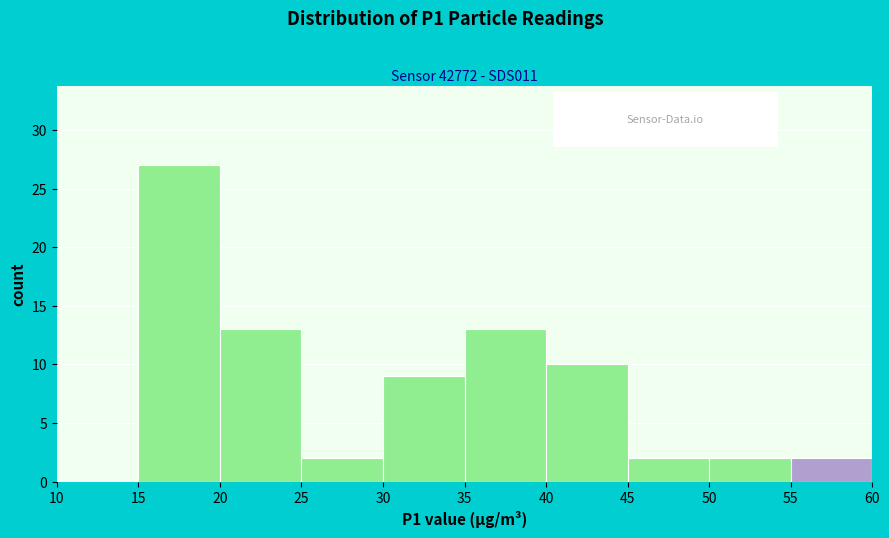

Reading left to right, transcribe this chart: for each bar, give the range it covers on the x-axis and its height. The values are not printed on the chart, so give them approximately, as read against the axis.

10 to 15: 0
15 to 20: 27
20 to 25: 13
25 to 30: 2
30 to 35: 9
35 to 40: 13
40 to 45: 10
45 to 50: 2
50 to 55: 2
55 to 60: 2